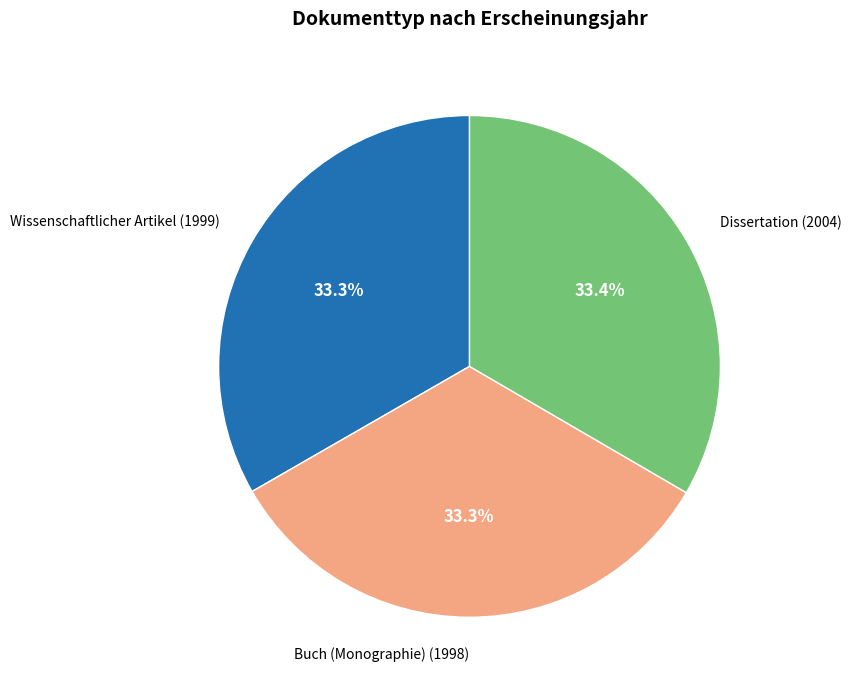

How much of the chart is everything except Buch (Monographie) (1998)?

66.7%